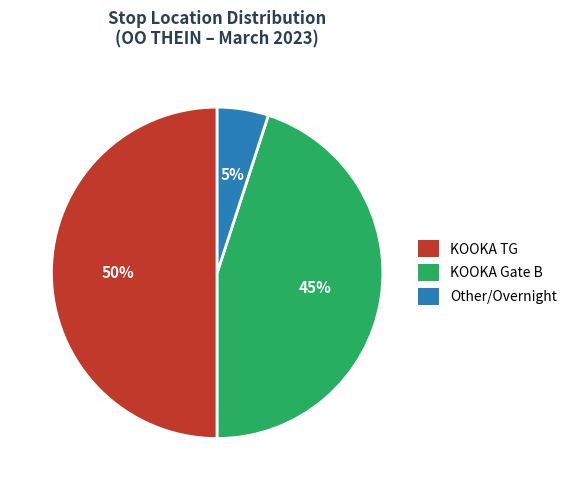

To the nearest percent, what is the difference between the largest and smallest slice percentages?

45%